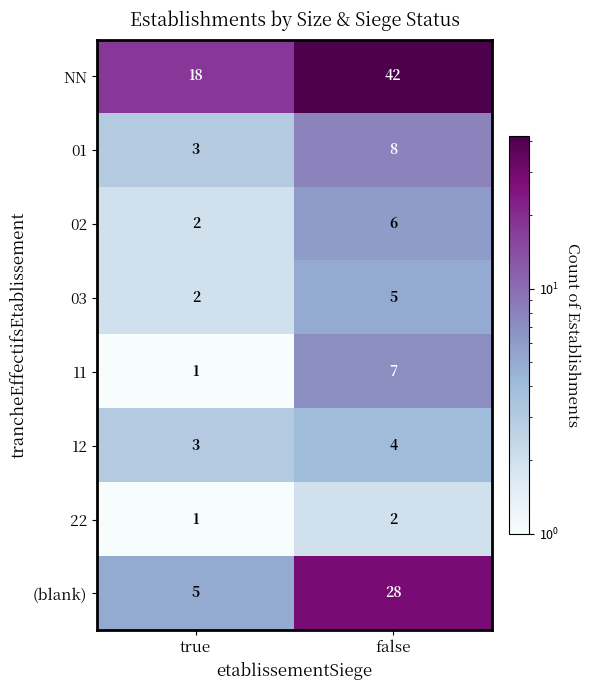

What value does the 01 series have at false?

8